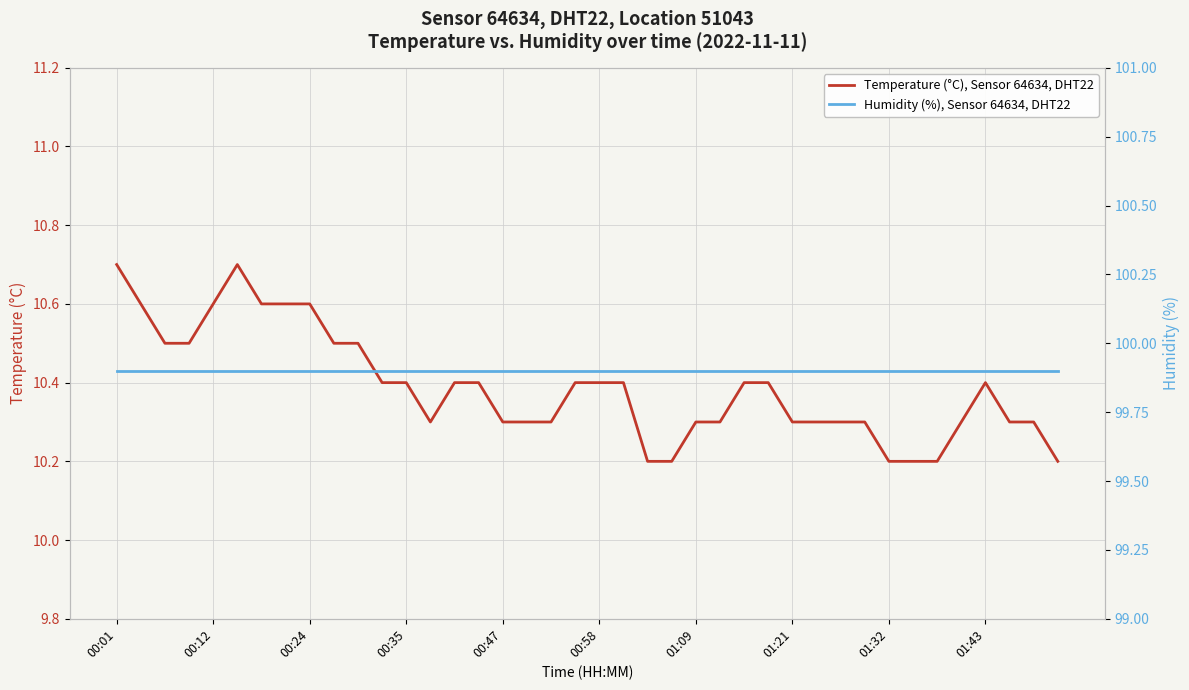

What is the minimum value for Temperature (°C), Sensor 64634, DHT22?

10.2